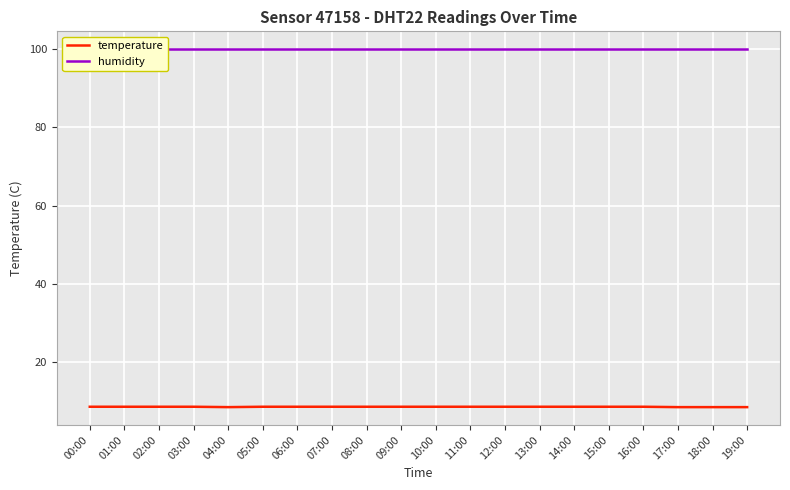

True or false: humidity and temperature intersect in this chart.

False